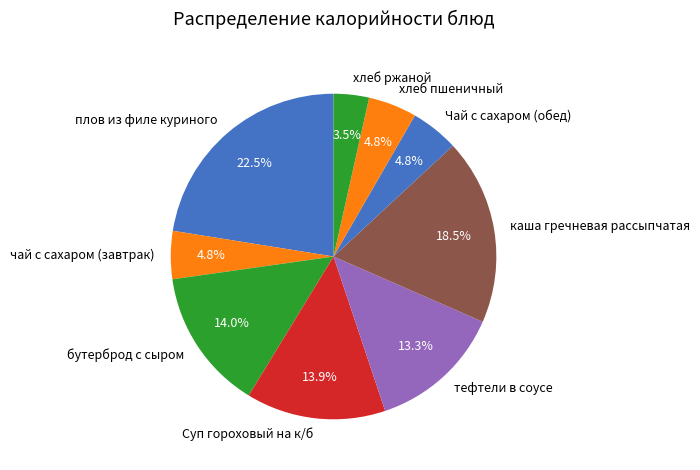

Approximately how many times larger is the value at плов из филе куриного compared to бутерброд с сыром?

1.6